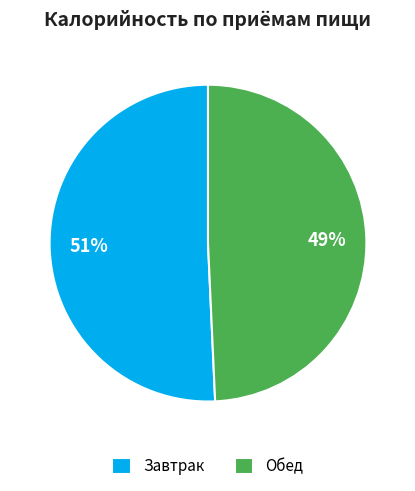

How many segments does this pie chart have?

2